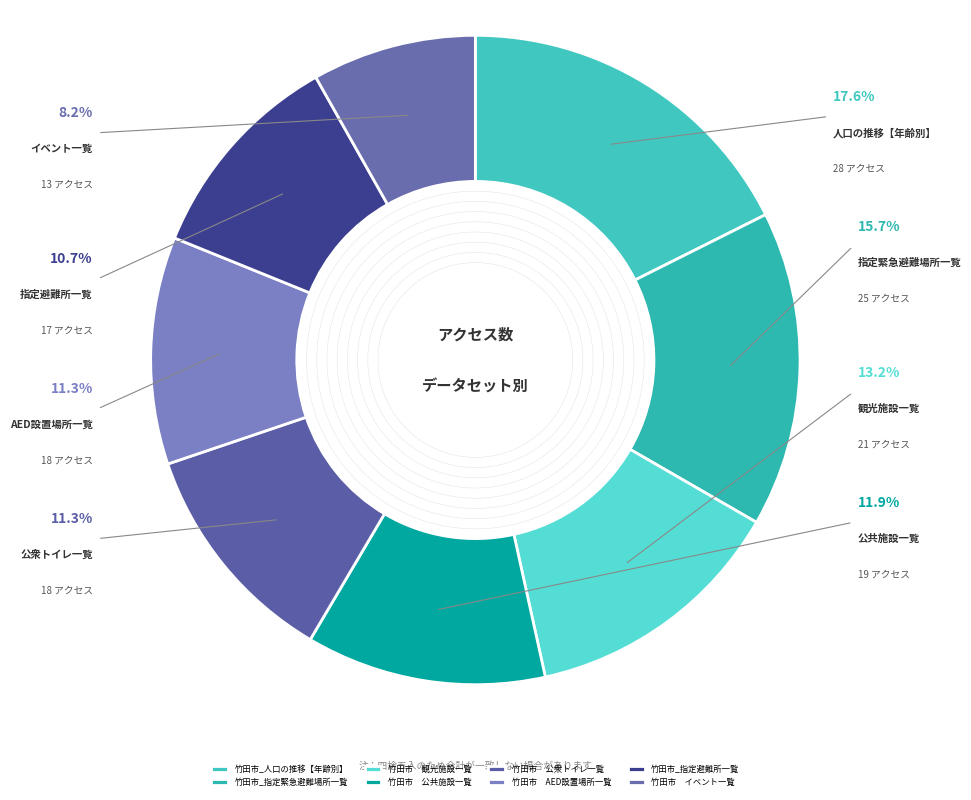

How many slices are in this pie chart?

8